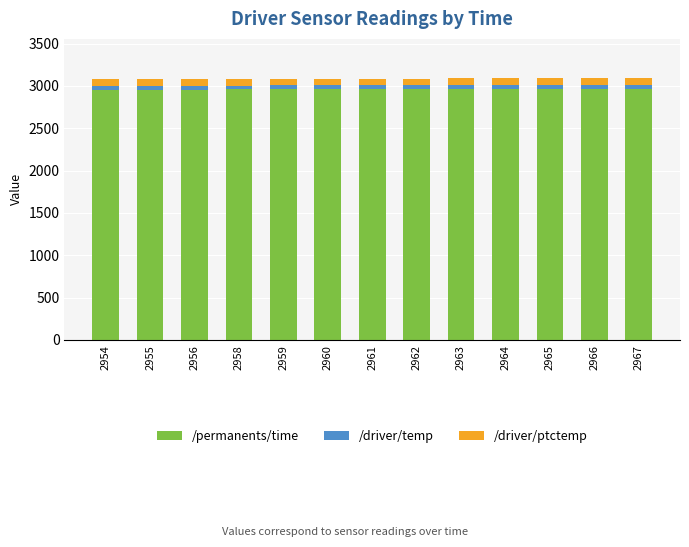

What is the lowest value of the /permanents/time series?

2954.0